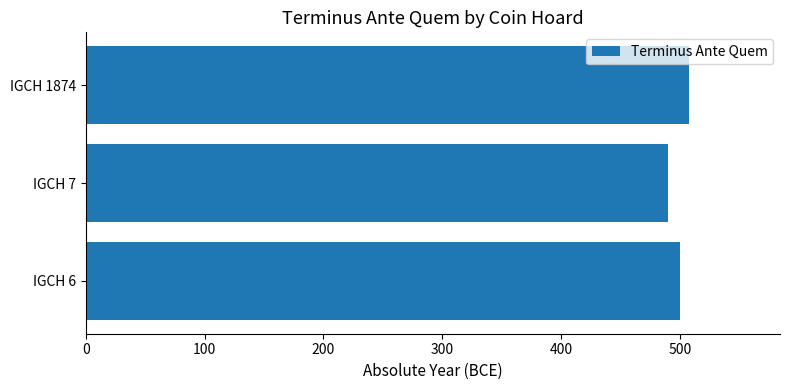

Approximately how many times larger is the value at IGCH 7 compared to IGCH 1874?

1.0